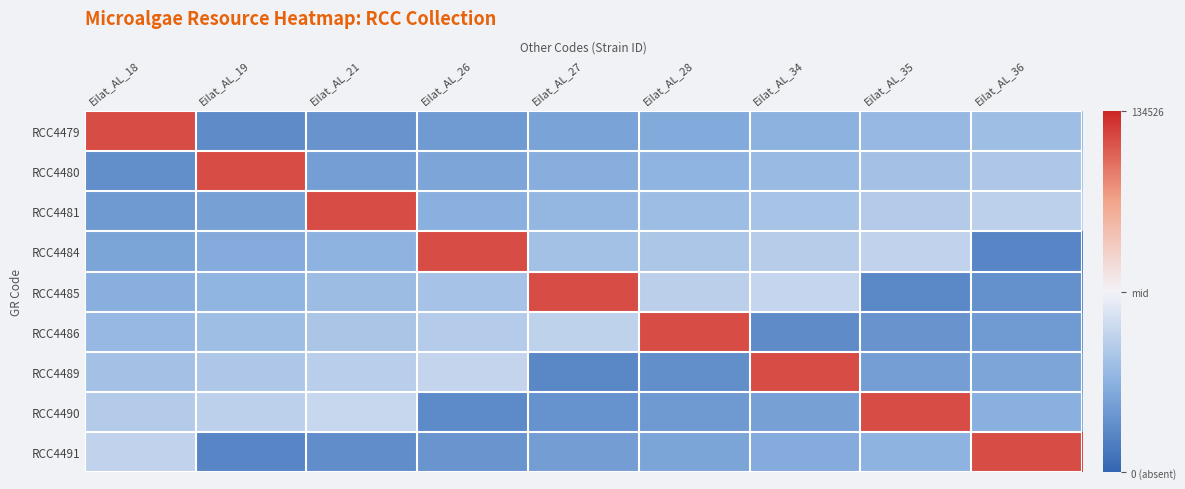

List the series in order of their peak value, lowest first.

RCC4479, RCC4480, RCC4481, RCC4484, RCC4485, RCC4486, RCC4489, RCC4490, RCC4491